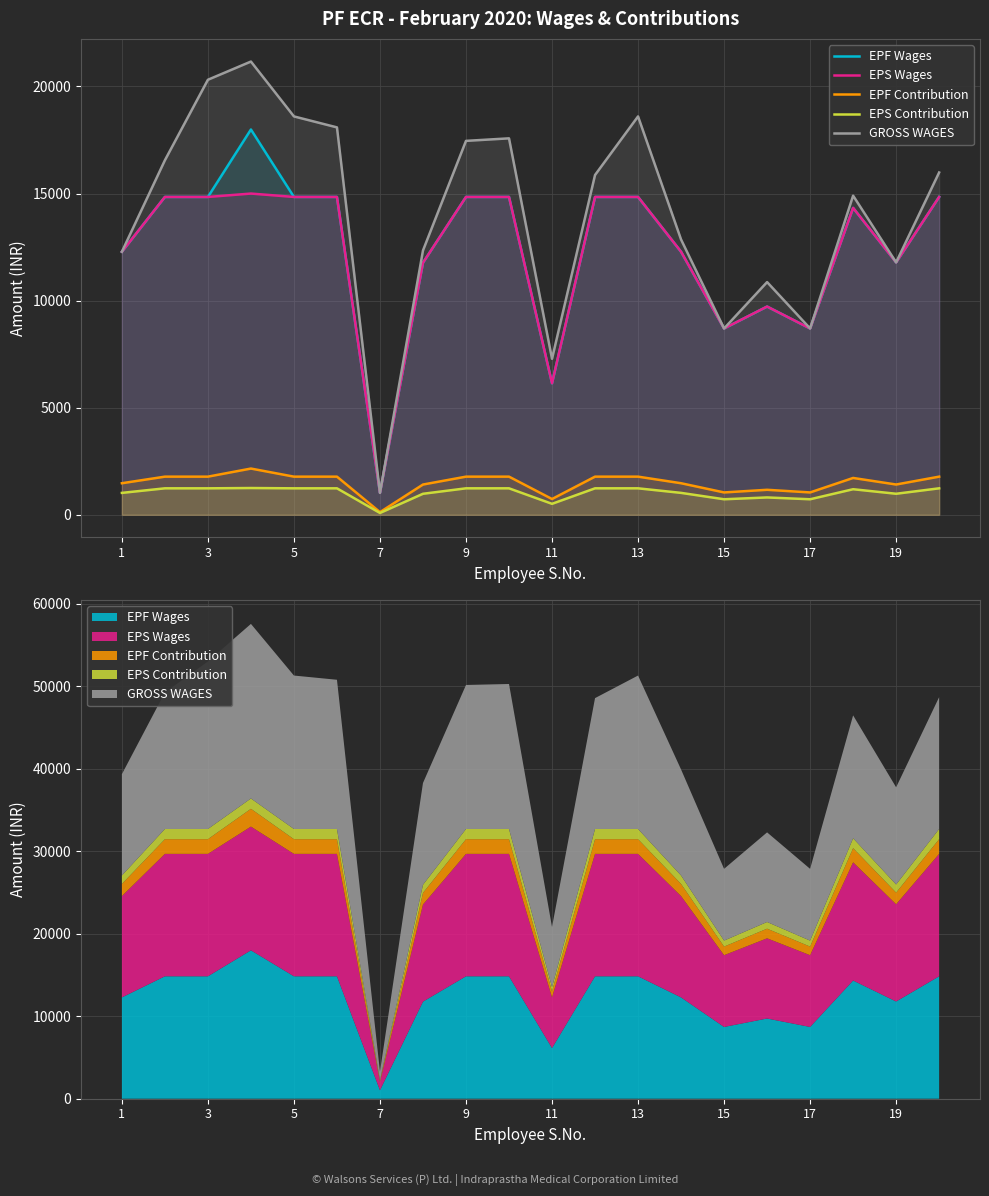

The value of EPF Wages at 3 is 14842. True or false?

True